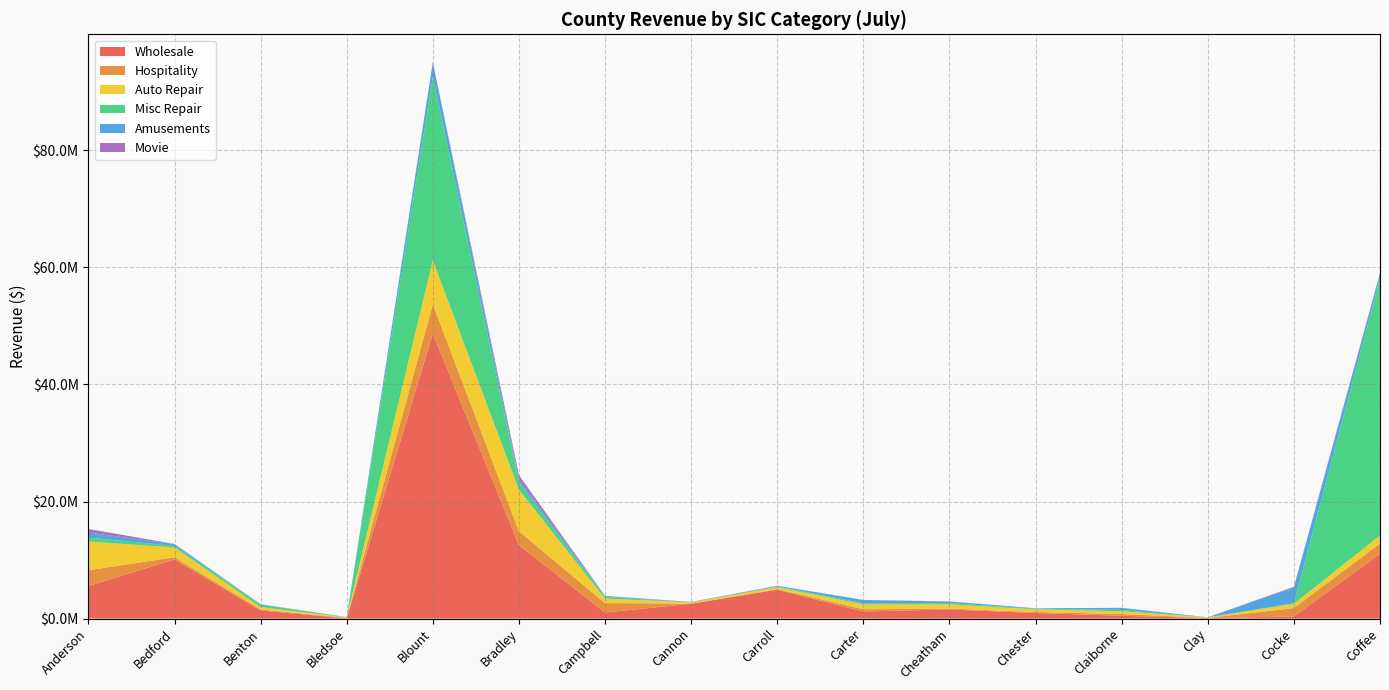

True or false: Amusements has more than 1 interior local peaks.

True